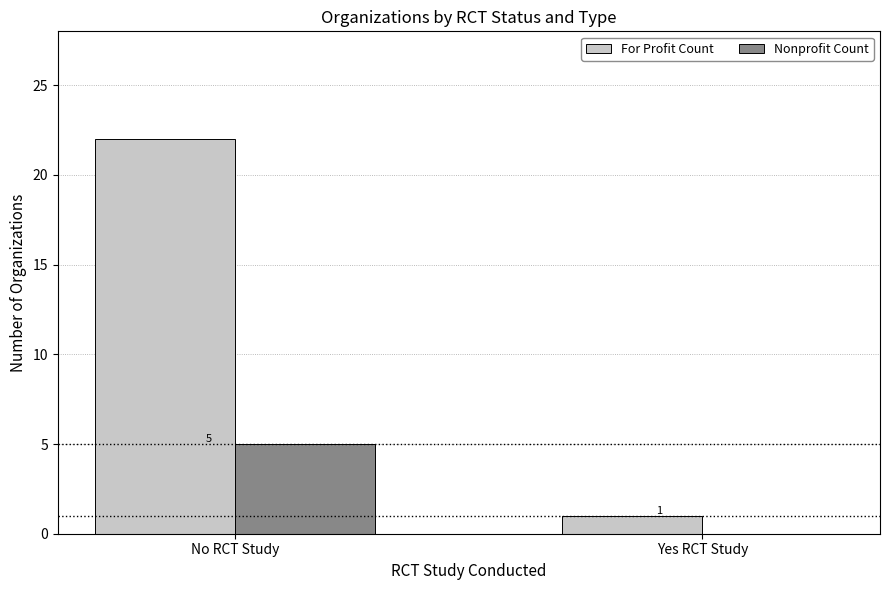

Where is For Profit Count nearest to the value 11?

Yes RCT Study